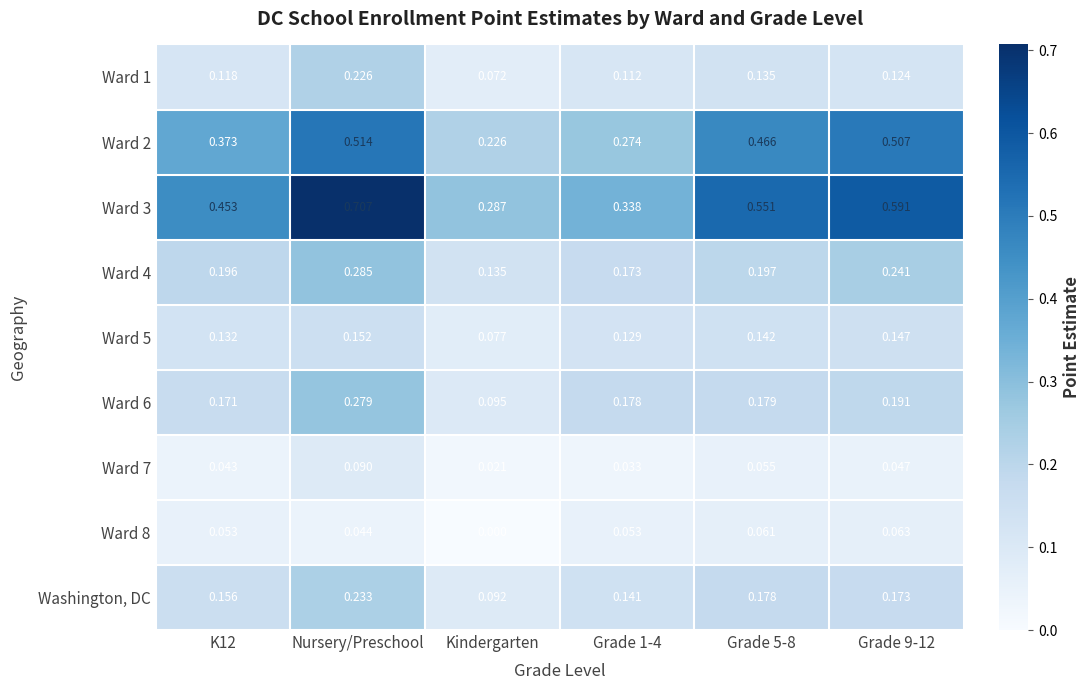

Is the value of Ward 7 at K12 greater than the value of Ward 3 at Grade 1-4?

No